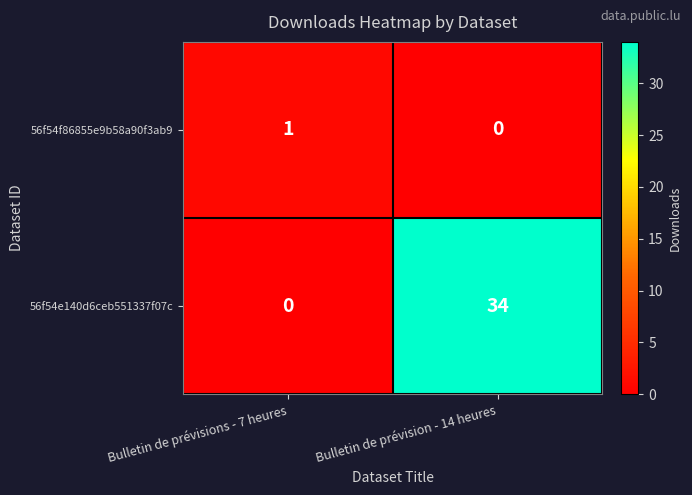

What is the difference between the 56f54e140d6ceb551337f07c values at Bulletin de prévisions - 7 heures and Bulletin de prévision - 14 heures?

34